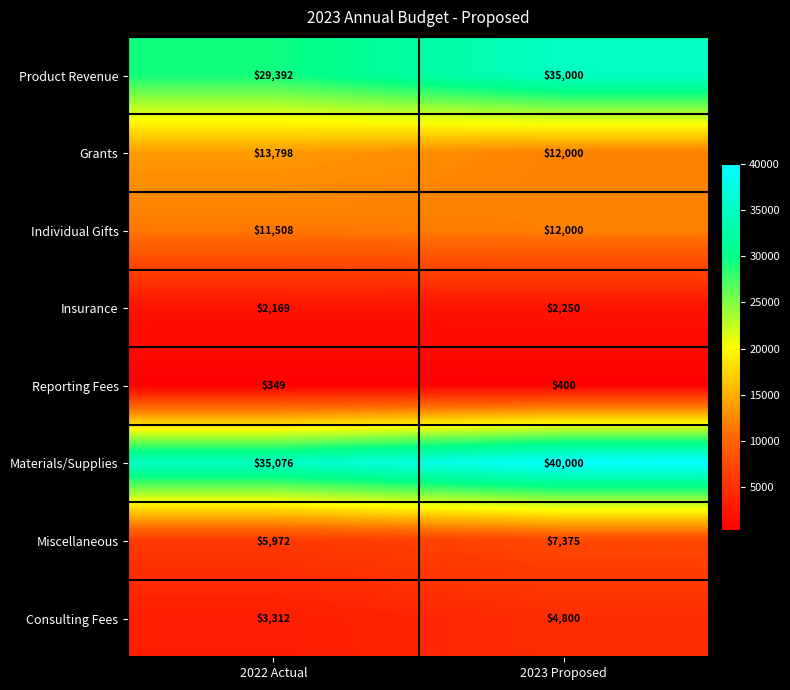

Reading right to left, transcribe all the data shown in this chart.

Product Revenue: 2023 Proposed=35000	2022 Actual=29392
Grants: 2023 Proposed=12000	2022 Actual=13798
Individual Gifts: 2023 Proposed=12000	2022 Actual=11508
Insurance: 2023 Proposed=2250	2022 Actual=2169
Reporting Fees: 2023 Proposed=400	2022 Actual=349
Materials/Supplies: 2023 Proposed=40000	2022 Actual=35076
Miscellaneous: 2023 Proposed=7375	2022 Actual=5972
Consulting Fees: 2023 Proposed=4800	2022 Actual=3312